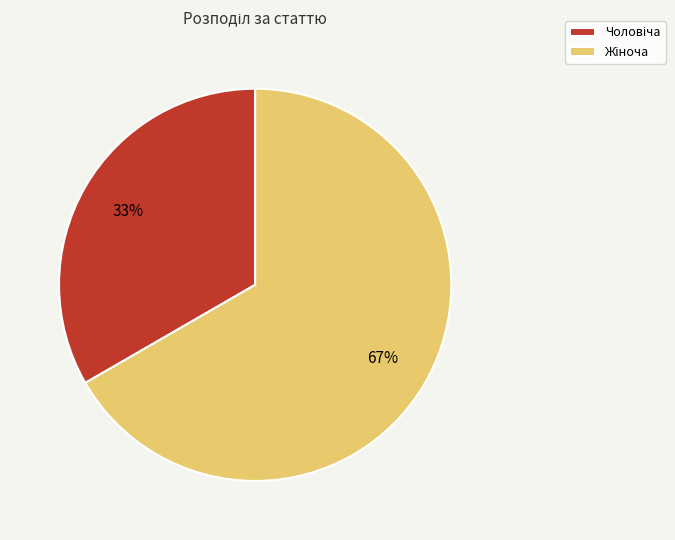

To the nearest percent, what is the average slice percentage?

50%